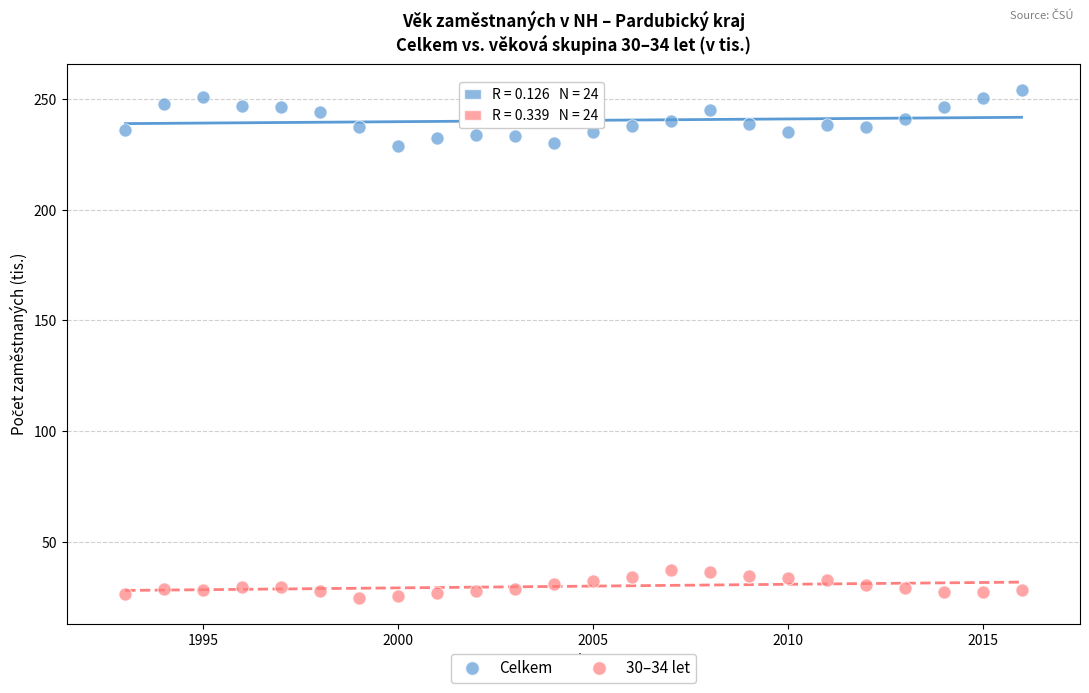

Which series contains the highest Y value?

Celkem